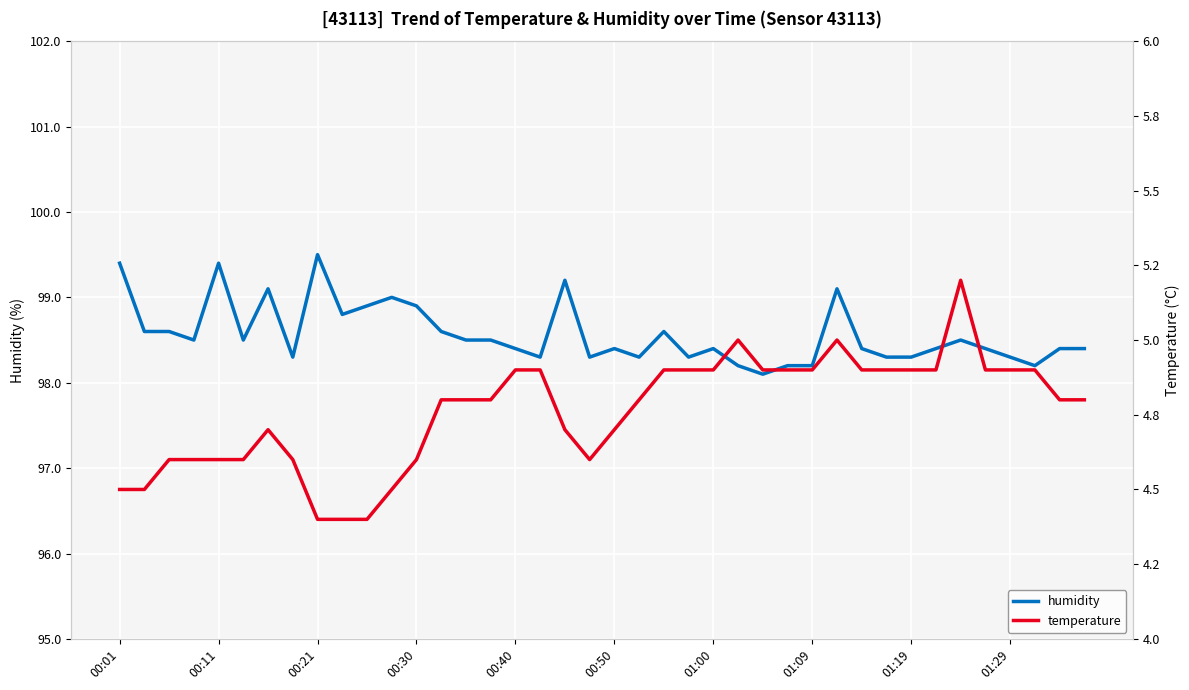

What is the difference between the maximum and second lowest values in the temperature series?

0.8